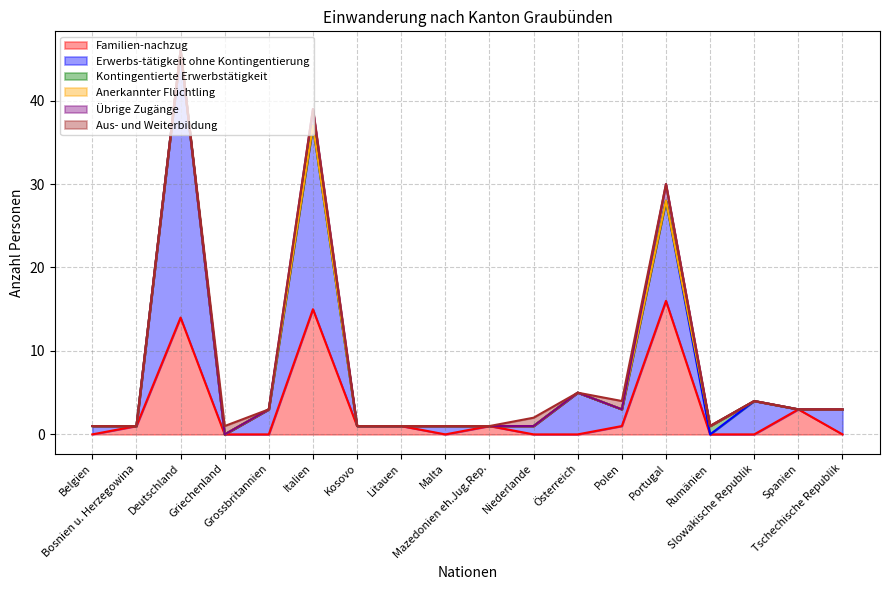

The Kontingentierte Erwerbstätigkeit series shows 0 at Mazedonien eh.Jug.Rep.. True or false?

True